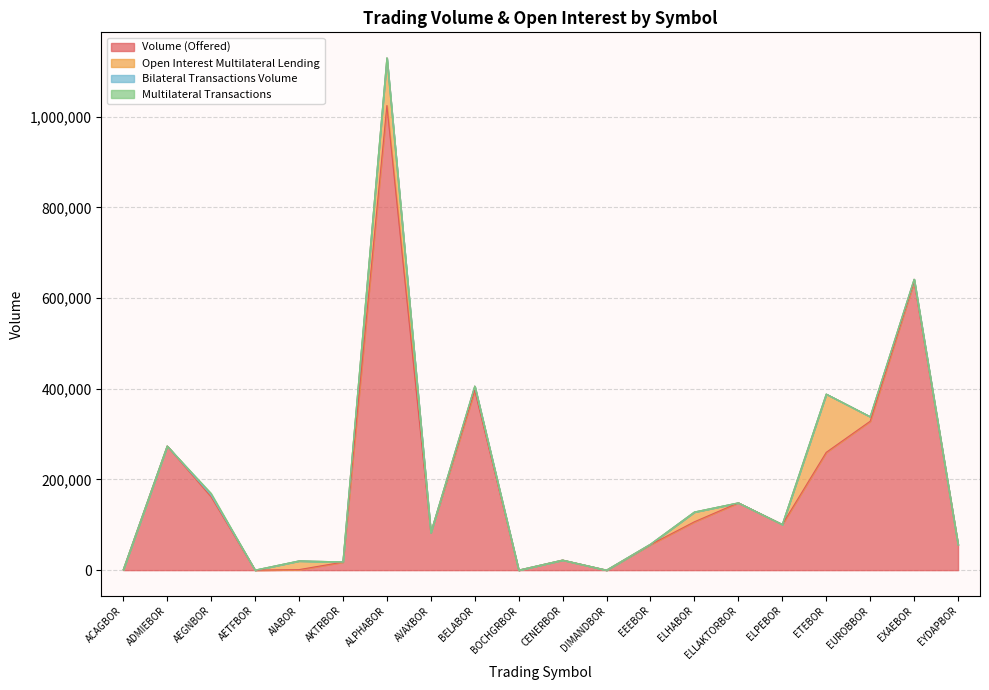

The Multilateral Transactions series shows 2278 at EUROBBOR. True or false?

False